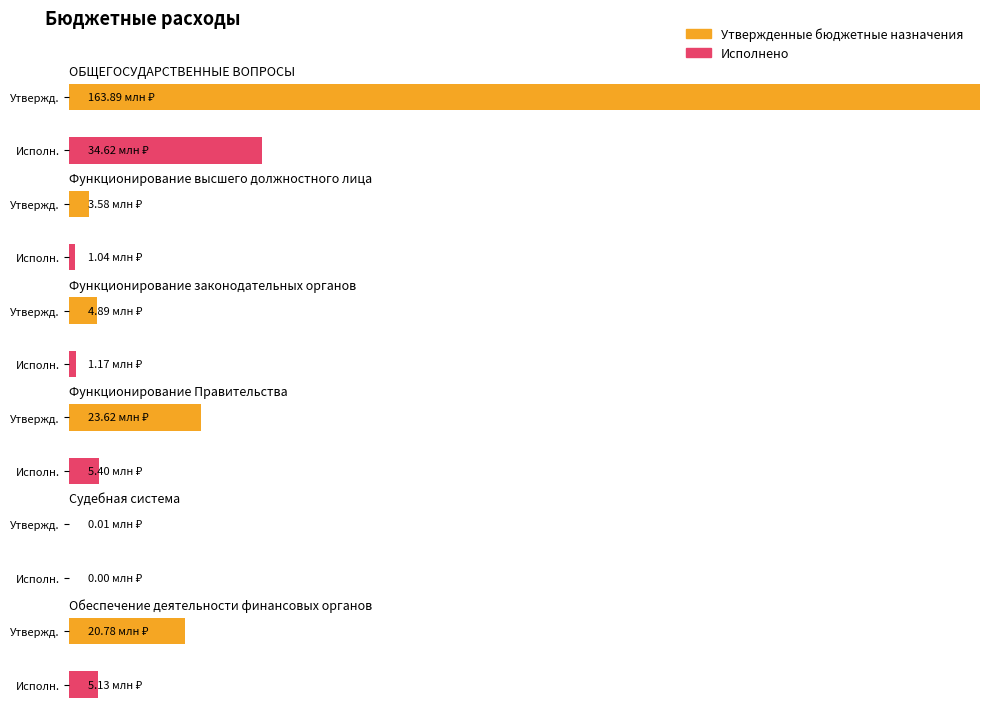

Reading left to right, what are all the values shown in this chart?

Утвержденные бюджетные назначения: 163889585.9	3575905.1	4893403.0	23619295.6	9364.0	20782469.0
Исполнено: 34621405.3	1043209.2	1165298.6	5399803.5	0.0	5133762.6